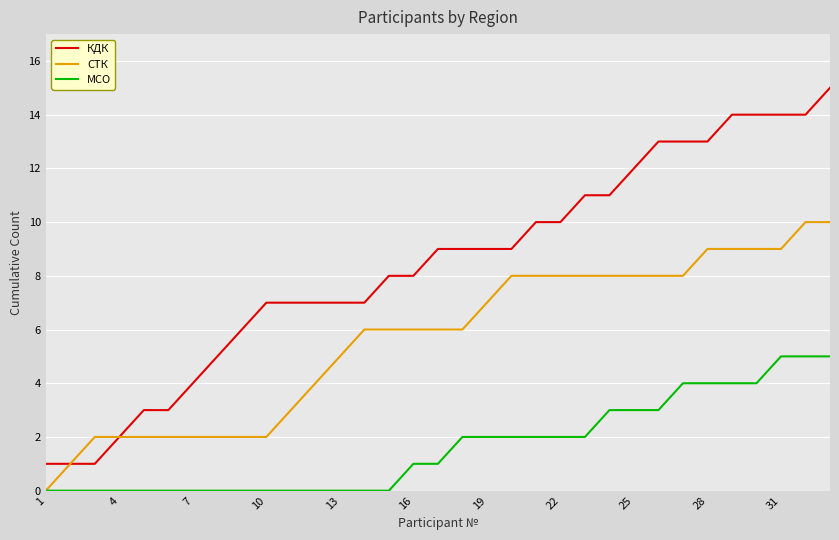

Rank the series by their average value, from highest to lowest.

КДК, СТК, МСО